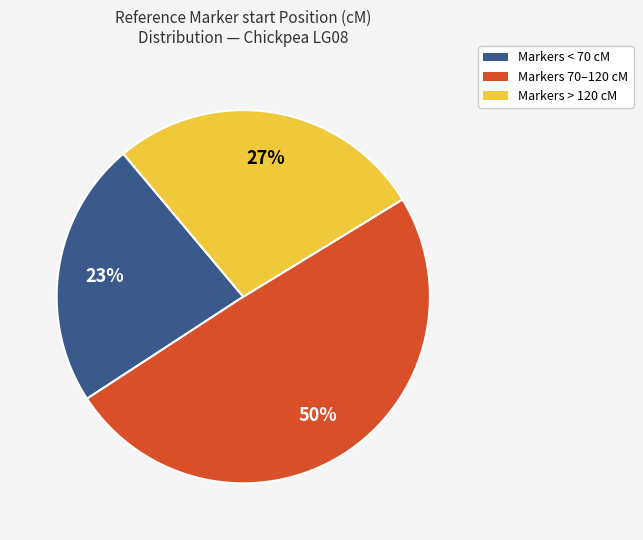

To the nearest percent, what is the average slice percentage?

33%